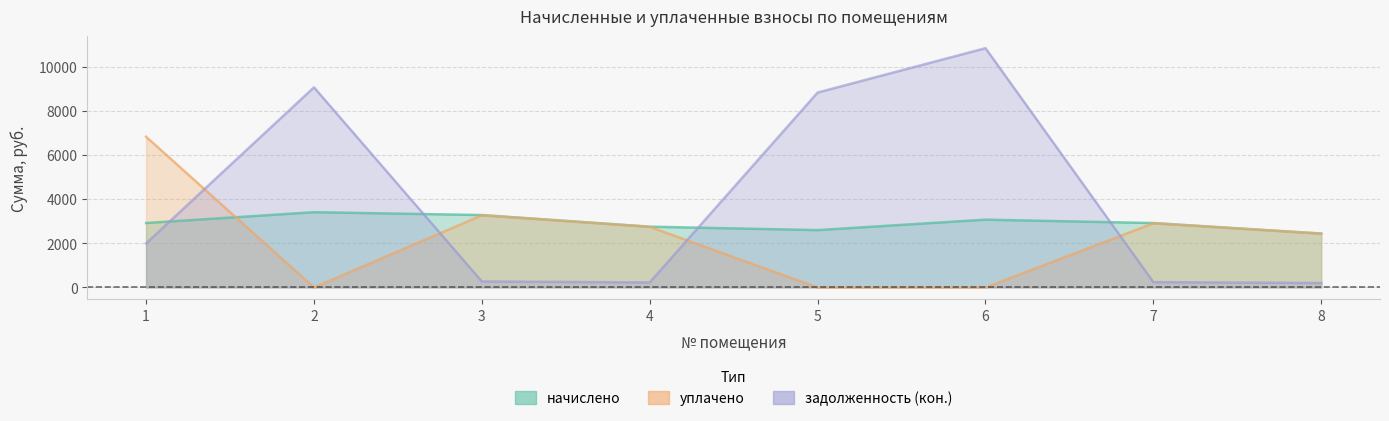

At how many categories does at least one series exceed 3931?

4